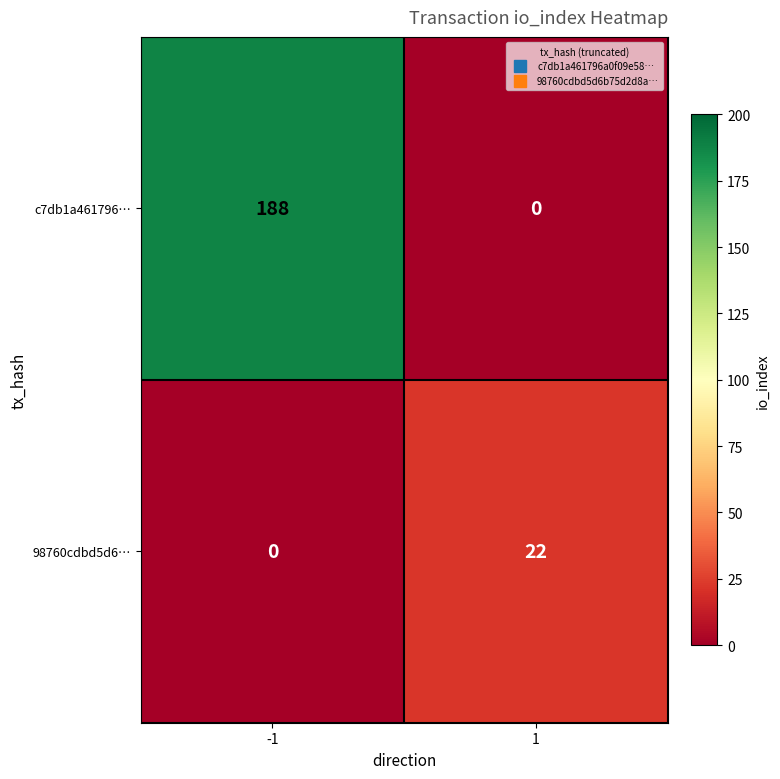

List the series in order of their overall mean, lowest first.

98760cdbd5d6…, c7db1a461796…